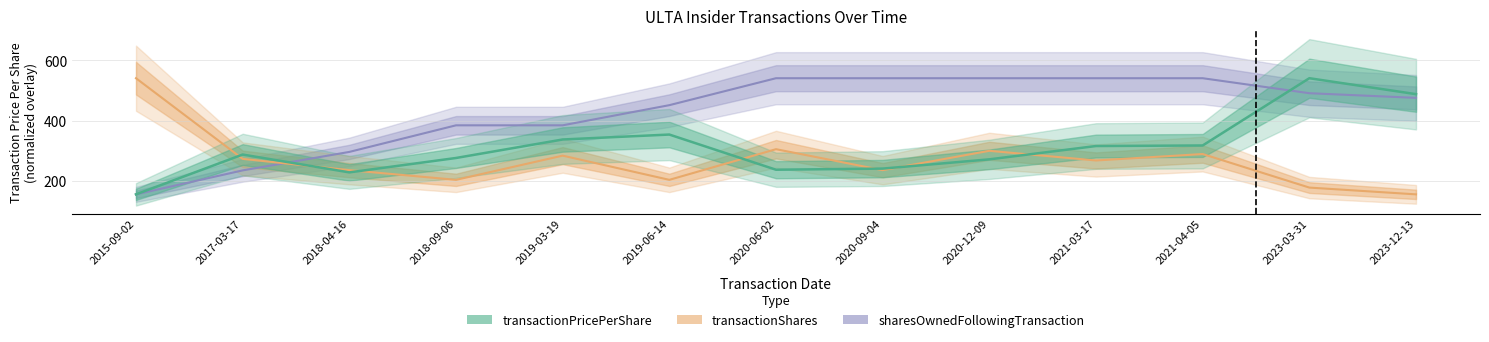

What is the total value across all series at 2015-09-02?

851.9